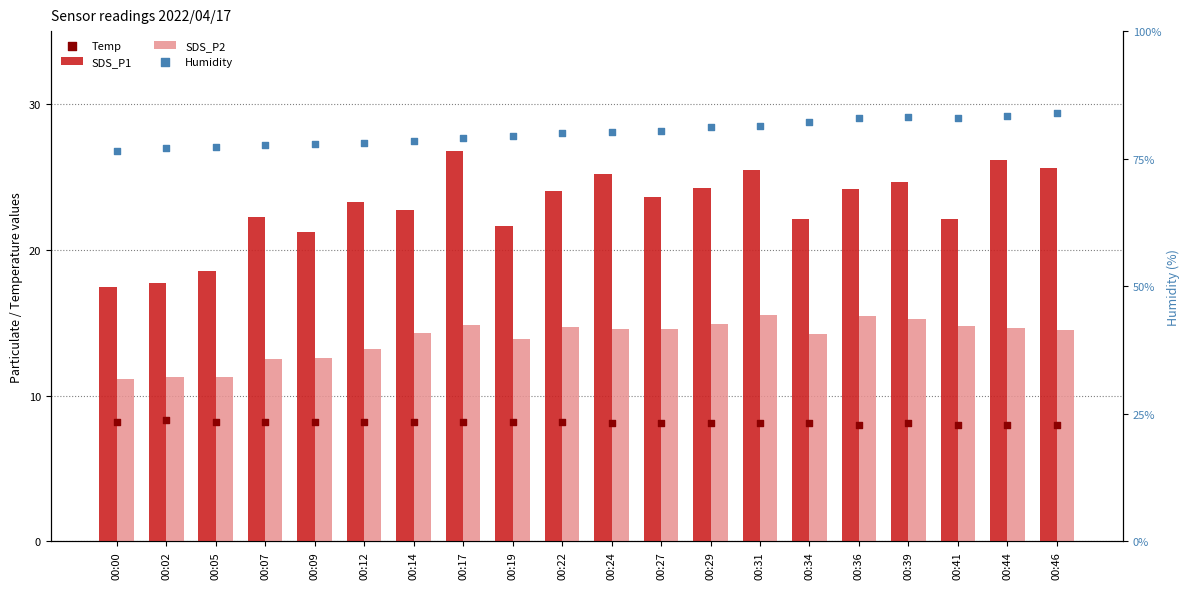

At how many categories does at least one series exceed 59?

20